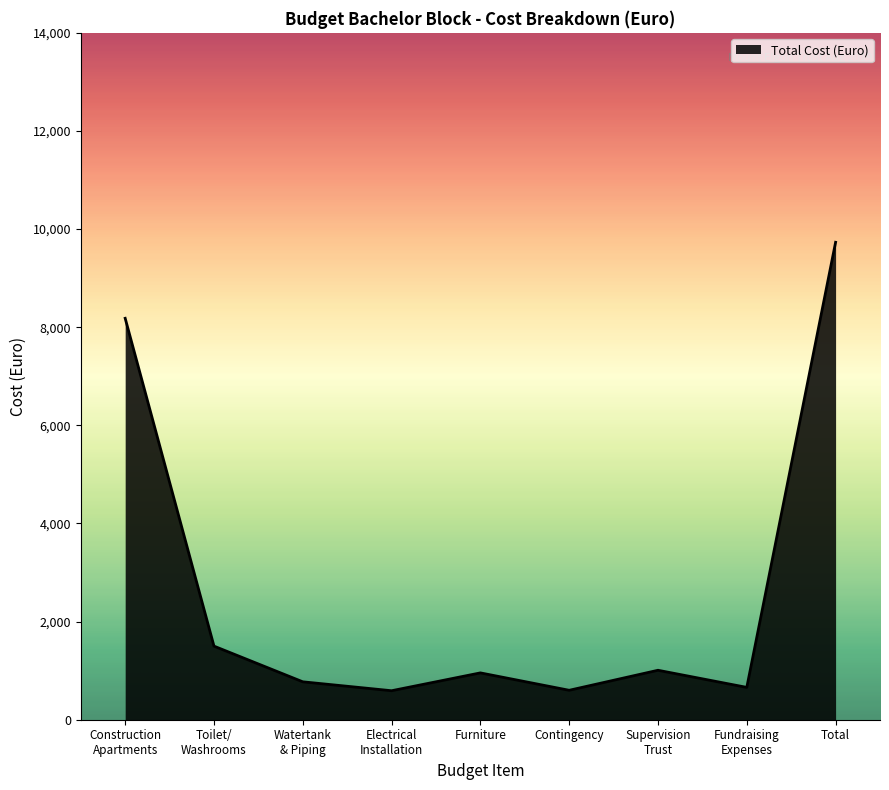

What is the maximum value shown in the chart?

9731.0